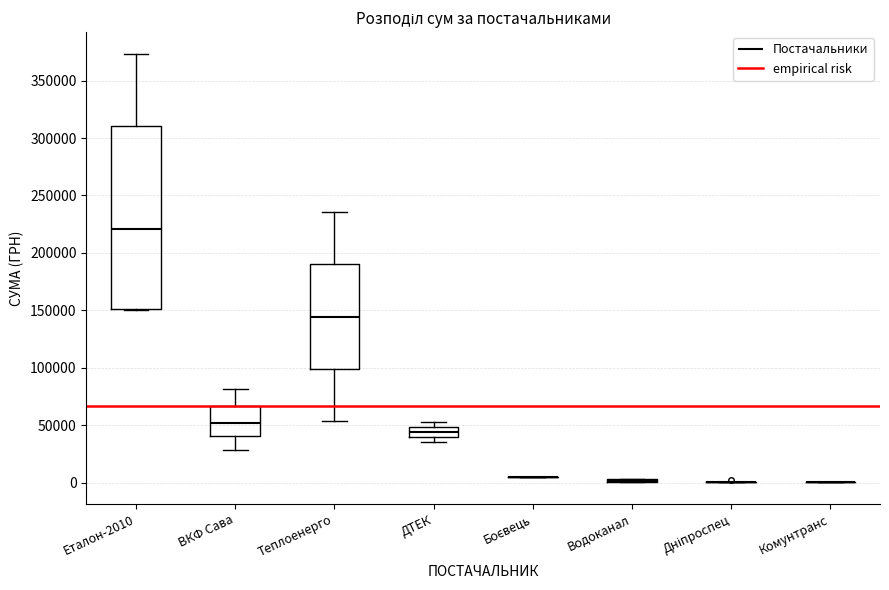

Reading left to right, read every box against the y-axis: the position of its median line, the range the box covers, and the ends of its whiskers. The values are not printed on the chart, so give them approximately, as read against the axis.

Еталон-2010: median 220000, box 150000 to 310000, whiskers 150000 to 375000
ВКФ Сава: median 50000, box 40000 to 65000, whiskers 30000 to 80000
Теплоенерго: median 145000, box 100000 to 190000, whiskers 55000 to 235000
ДТЕК: median 45000, box 40000 to 50000, whiskers 35000 to 55000
Боєвець: box collapsed to a line at 5000, whiskers 5000 to 5000
Водоканал: box collapsed to a line at 0, whiskers 0 to 5000
Дніпроспец: box collapsed to a line at 0, whiskers 0 to 0
Комунтранс: box collapsed to a line at 0, whiskers 0 to 0